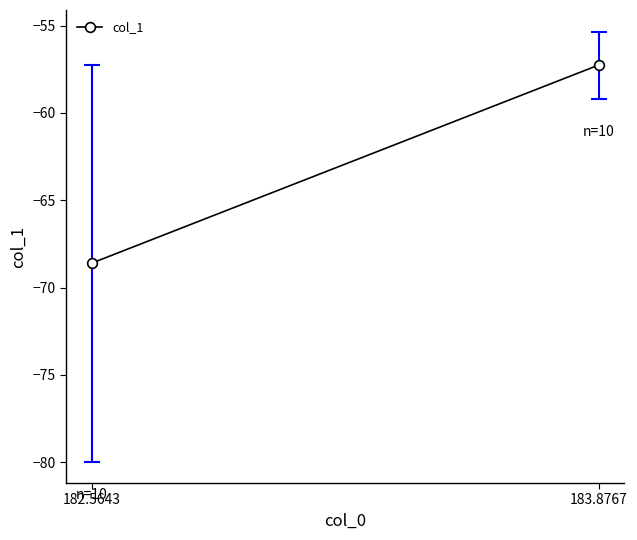

Is it true that the value at 183.8767 is -57.3?

True